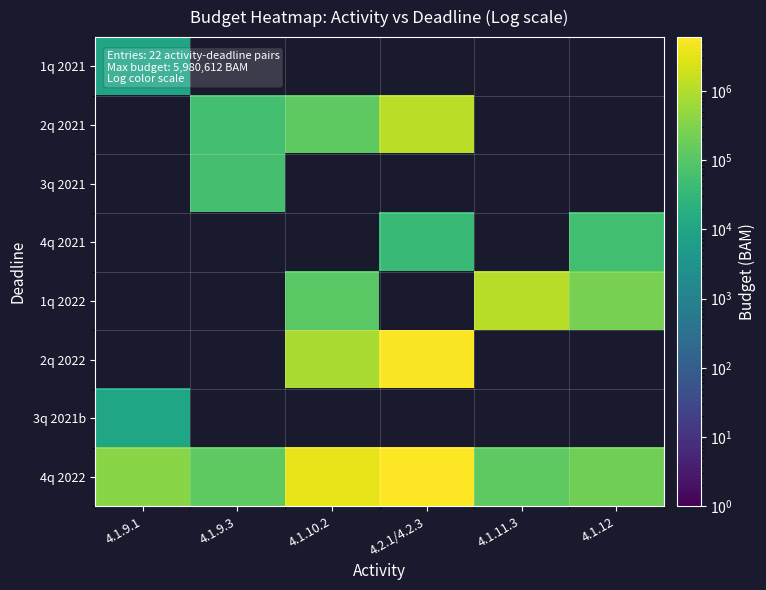

Is the value of 3q 2021b at 4.2.1/4.2.3 greater than the value of 2q 2021 at 4.1.12?

No